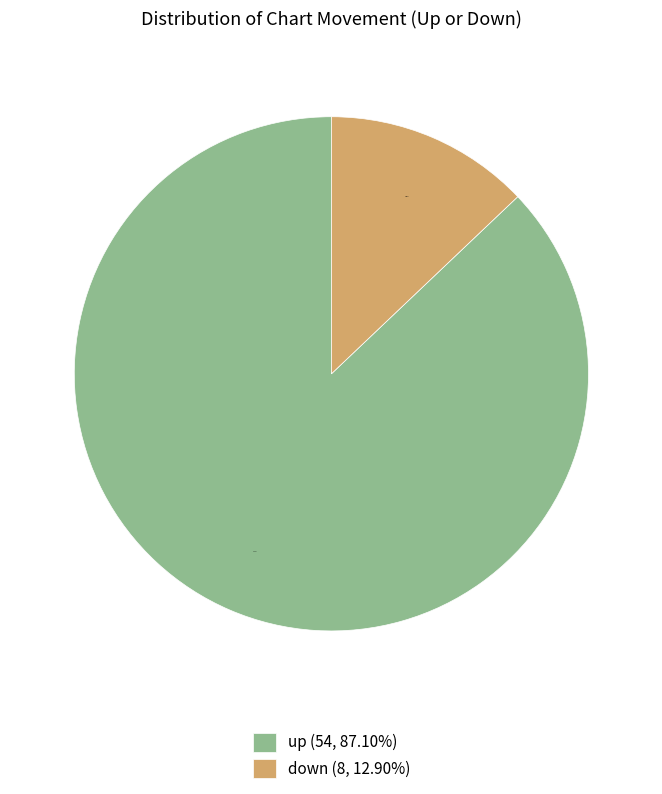

Is it true that up is 98% of the pie?

False